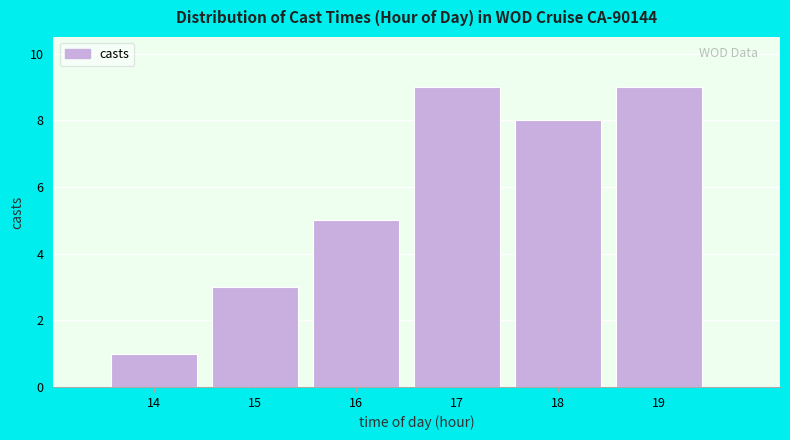

Reading left to right, list every bar in this chart as the range it spans on the x-axis followed by its height. The values are not printed on the chart, so give them approximately, as read against the axis.

13.5 to 14.5: 1
14.5 to 15.5: 3
15.5 to 16.5: 5
16.5 to 17.5: 9
17.5 to 18.5: 8
18.5 to 19.5: 9